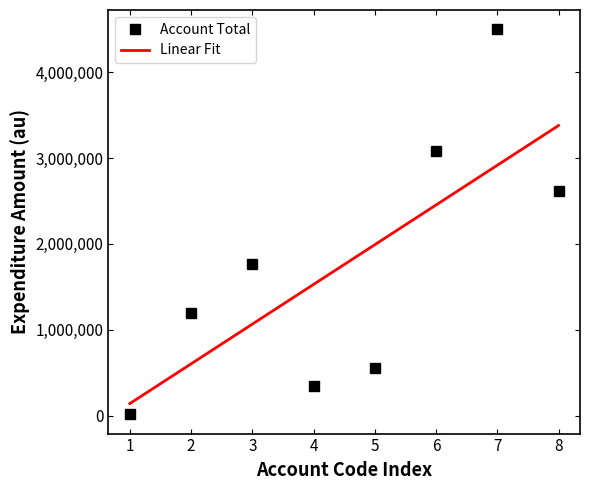

At which category does Account Total reach its first local valley?

4